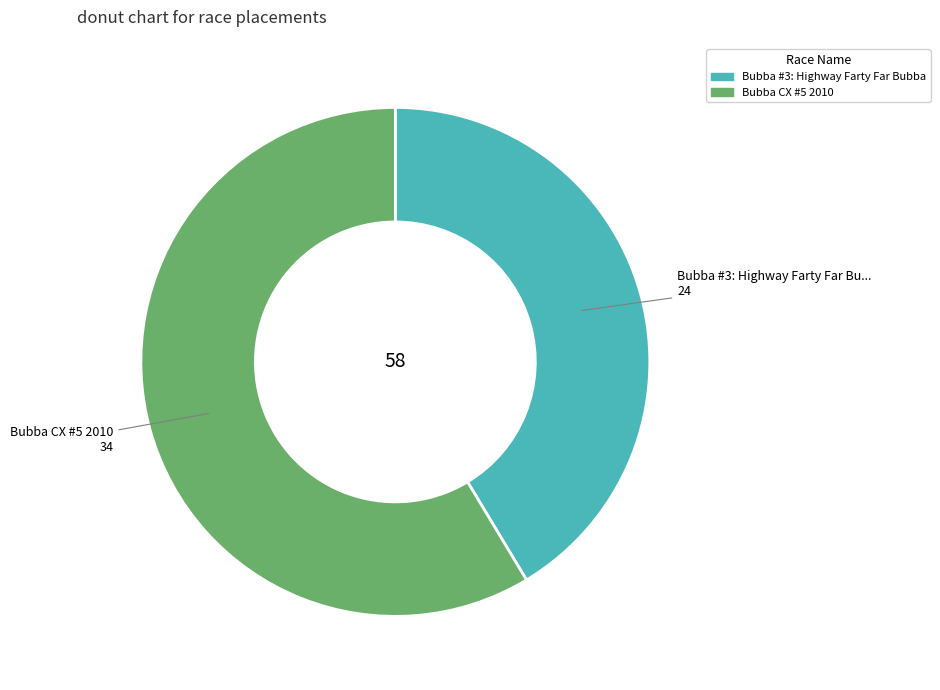

Does Bubba CX #5 2010 represent more than half of the total?

Yes